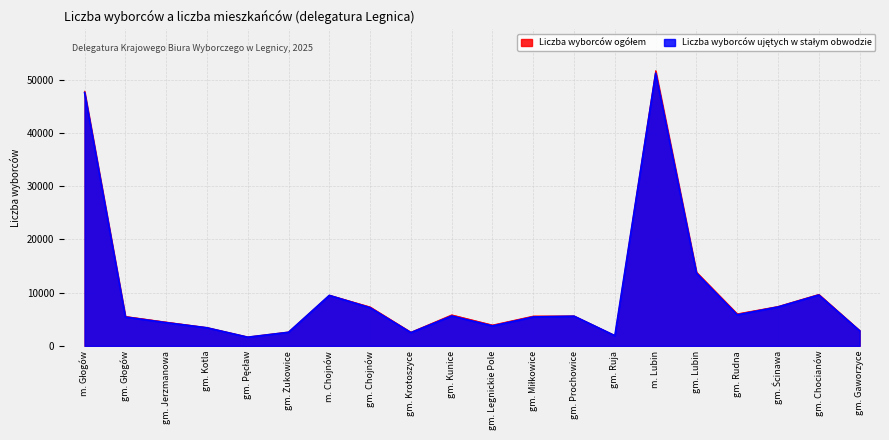

Which category has the highest value across all series?

m. Lubin